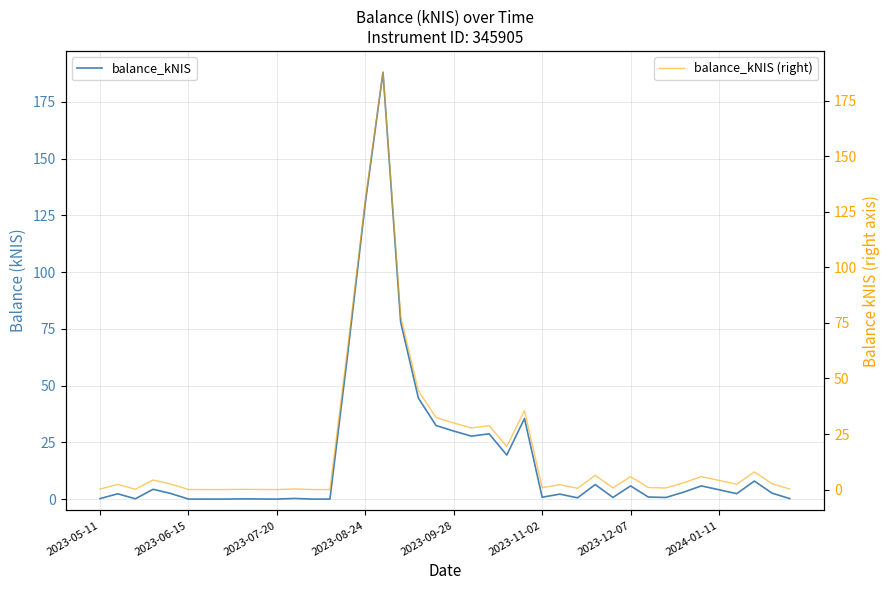

At how many categories does at least one series exceed 50?

4